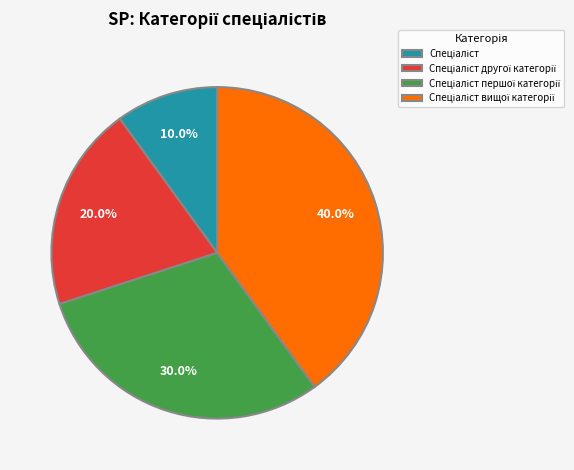

Is there any slice that represents more than half of the pie?

No